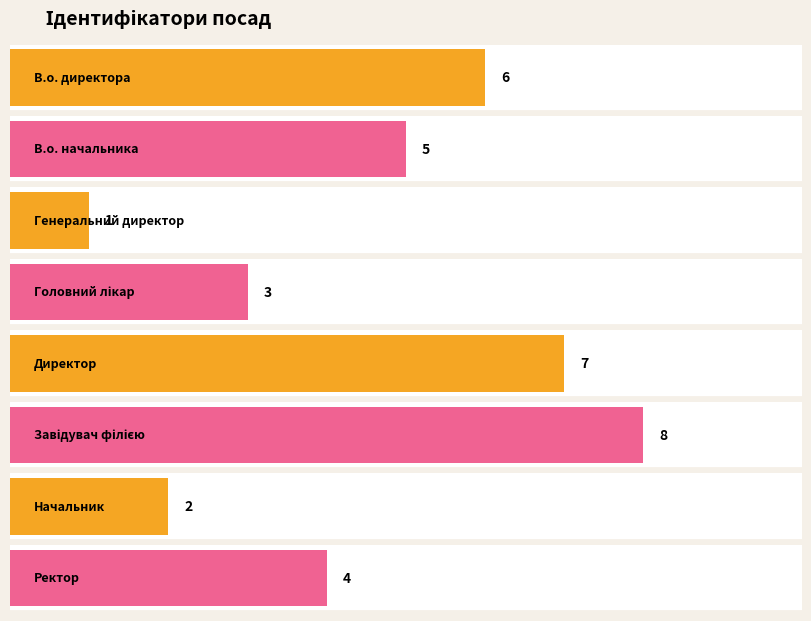

How many values are between 3 and 7?

5